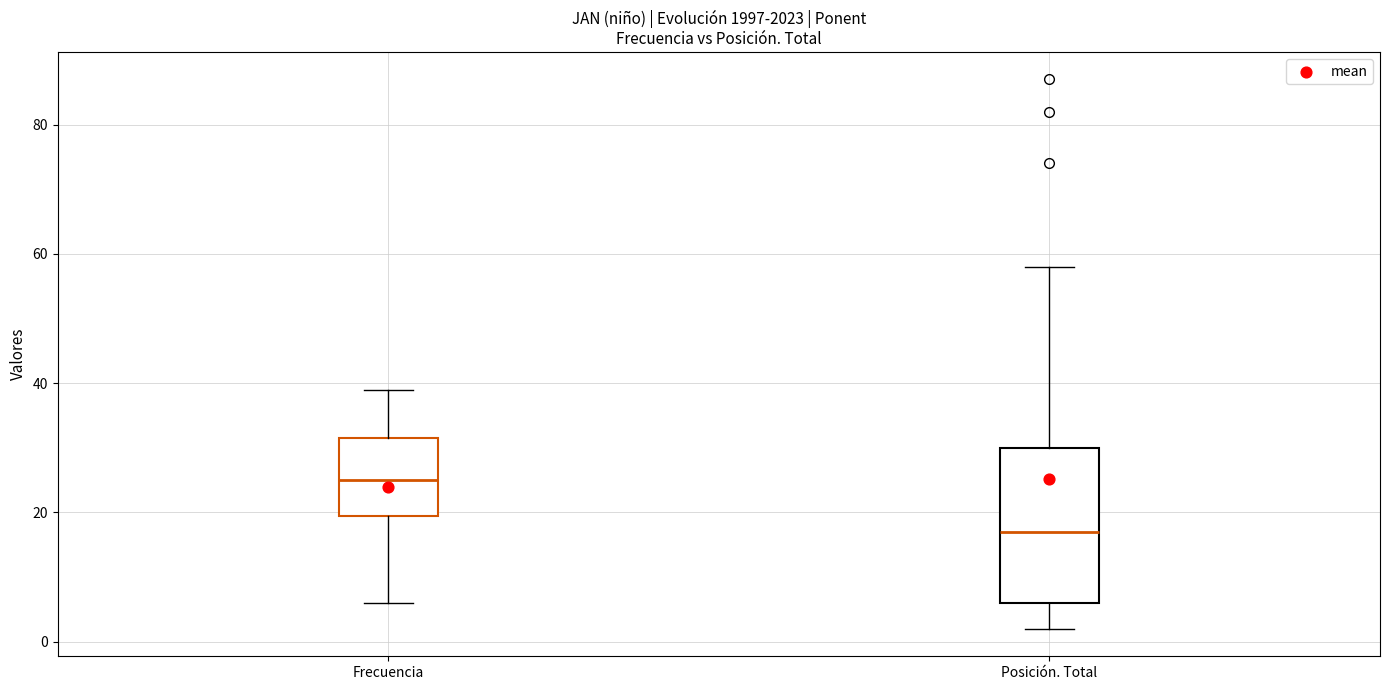

Comparing the boxes themselves (not the whiskers), which one is the tallest?

Posición. Total